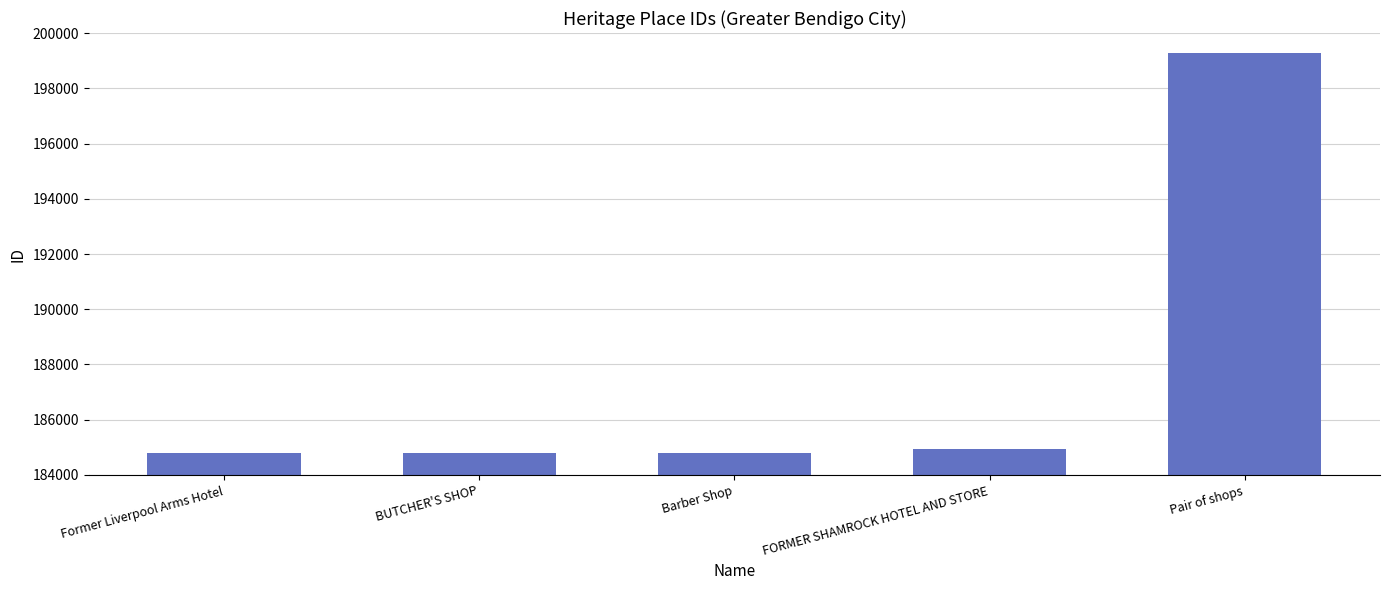

What is the difference between the maximum and minimum values?

14478